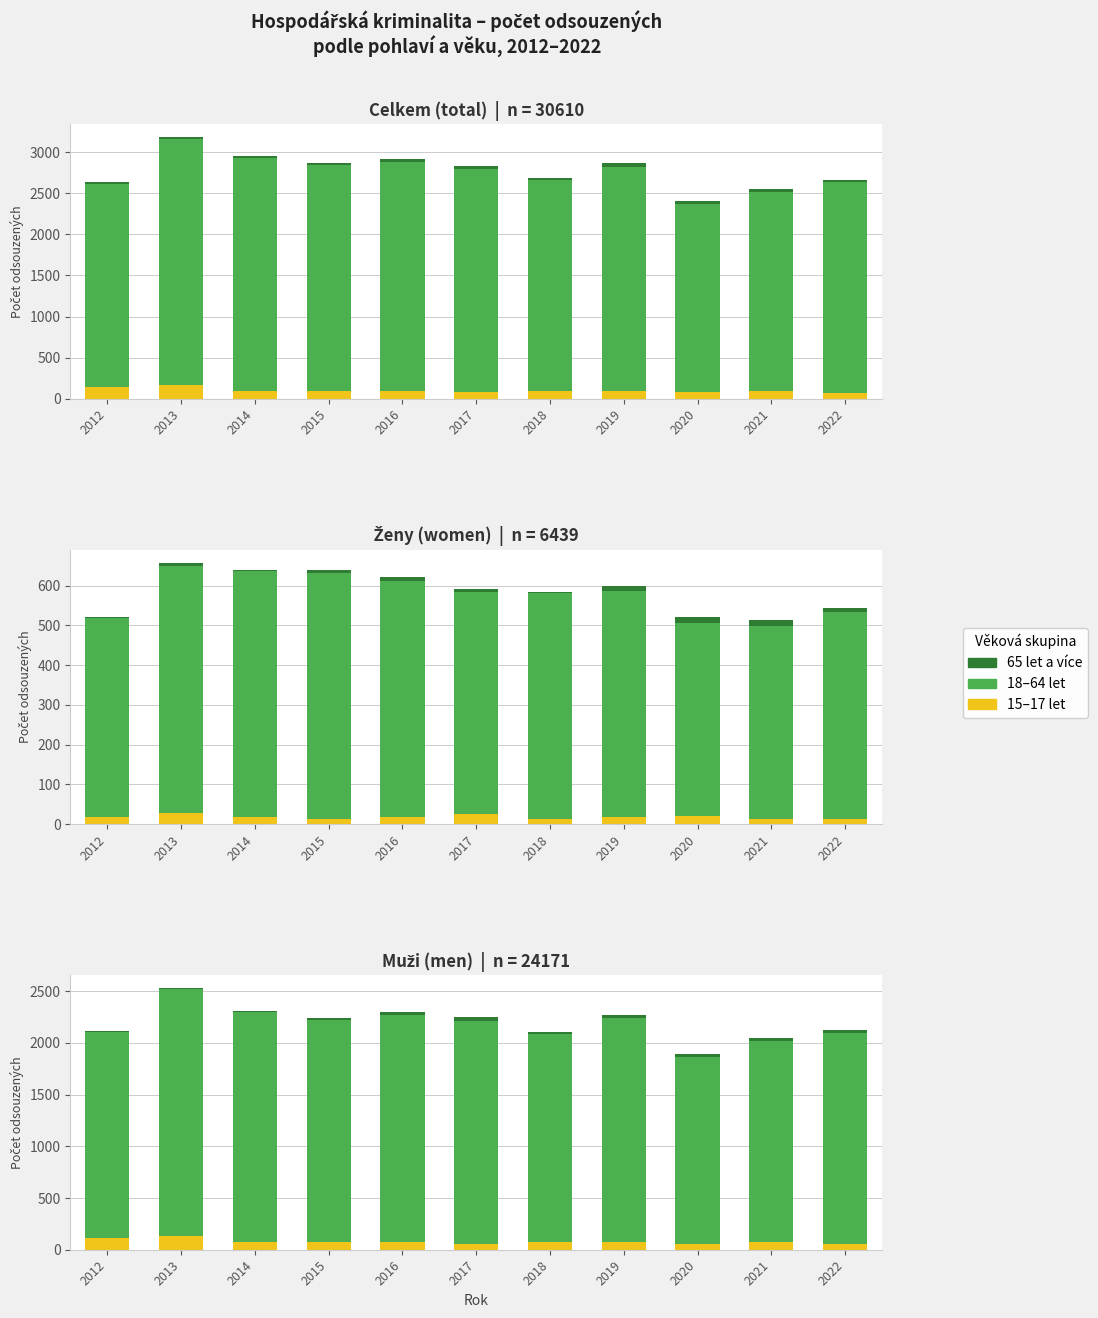

What are all the series names shown in the legend?

15–17 let, 18–64 let, 65 let a více